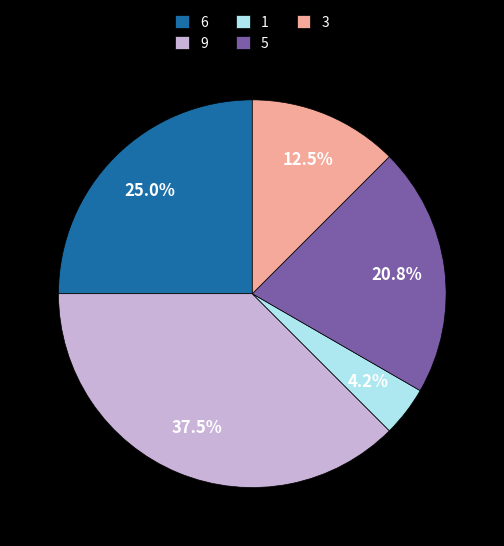

What portion of the pie excludes 6?

75.0%